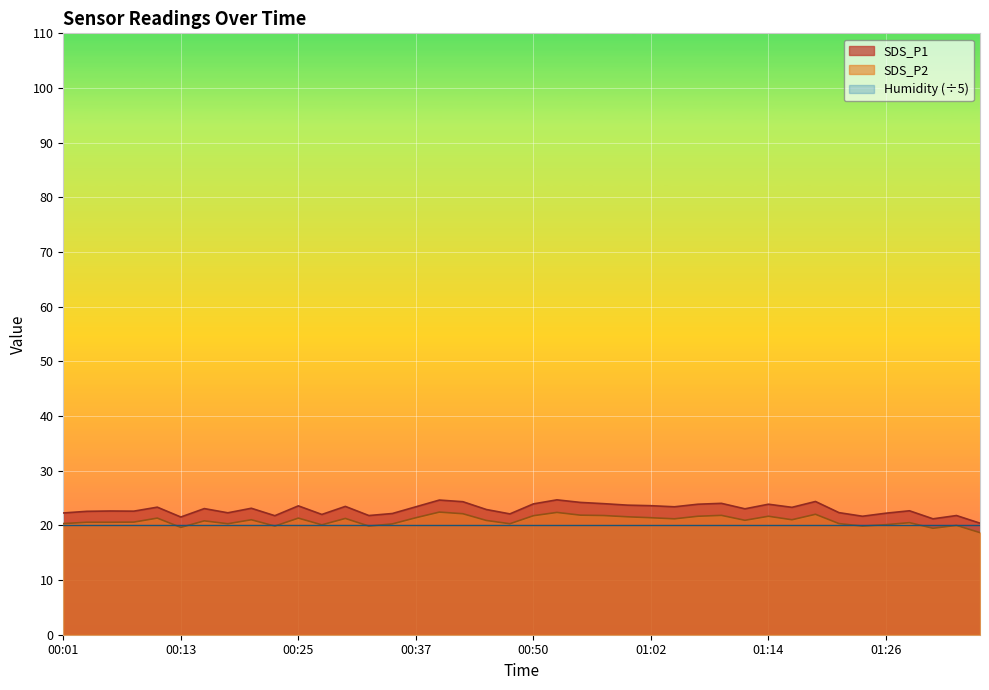

Which series changed the most between 00:30 and 01:14?

SDS_P1